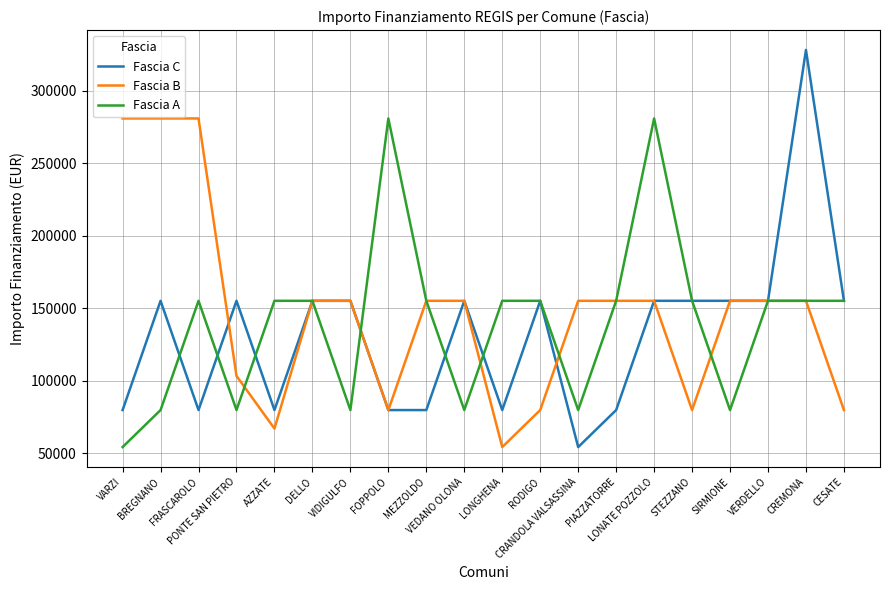

Does the chart display data point markers on the line(s)?

No